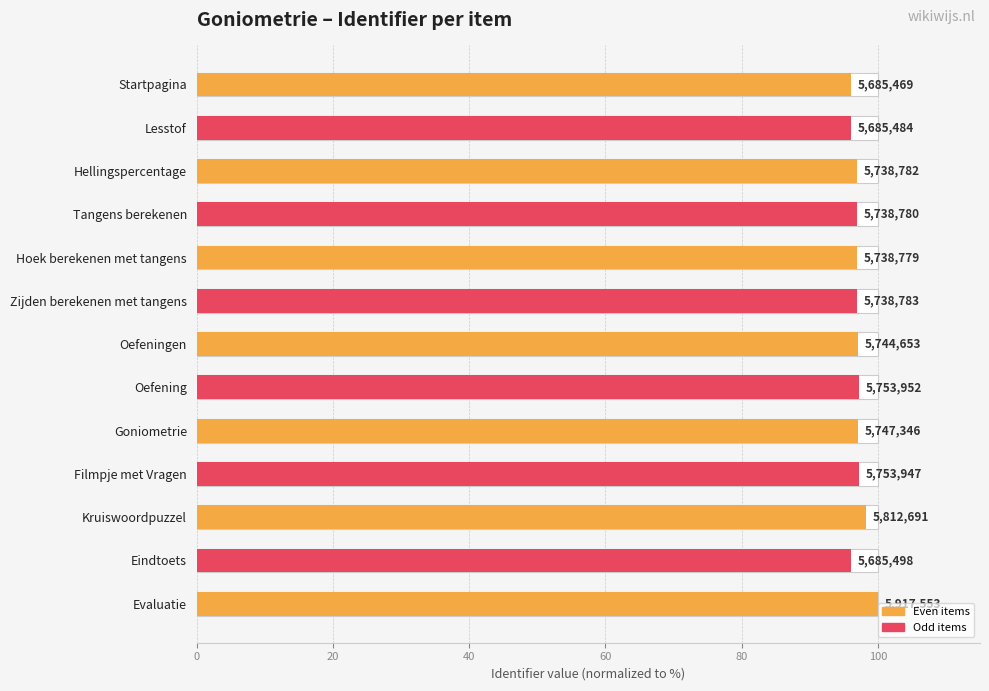

What is the smallest value displayed?

96.1